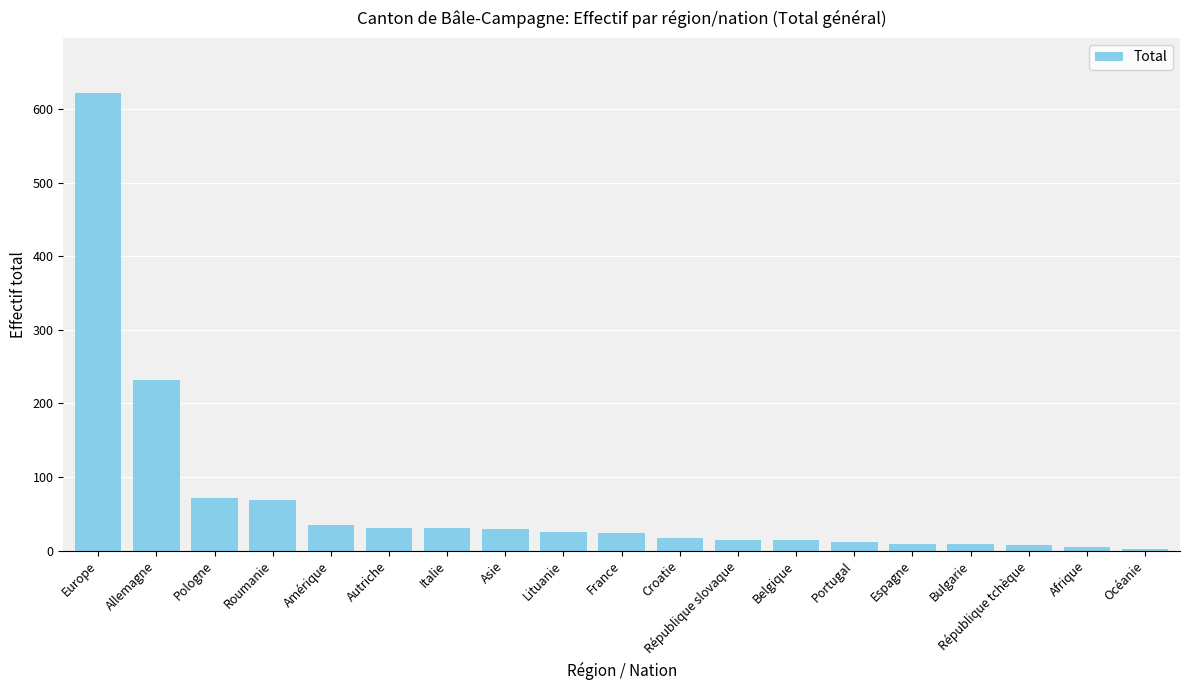

Count the number of data series in this chart.

1